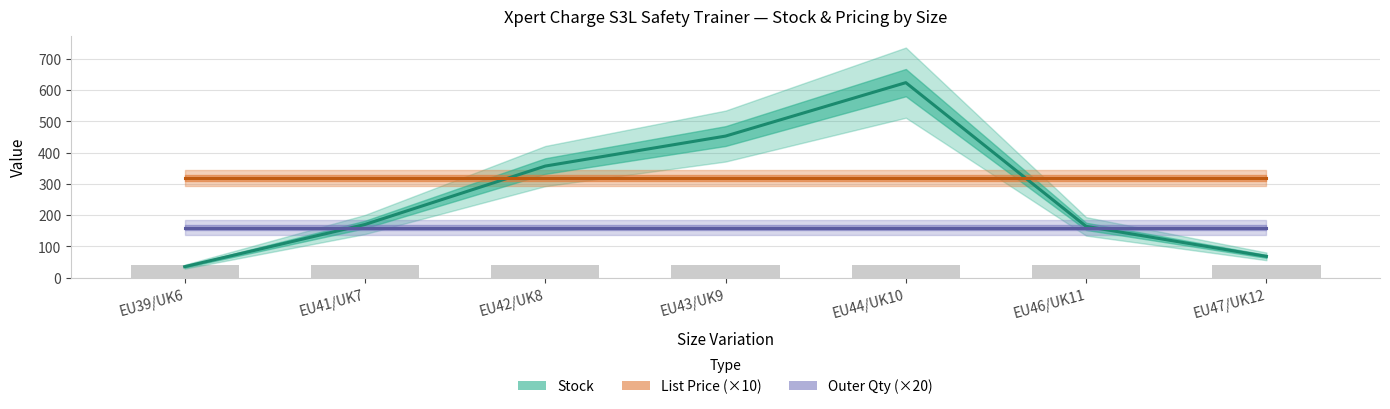

What is the difference between the maximum and second lowest values in the Stock series?

556.0